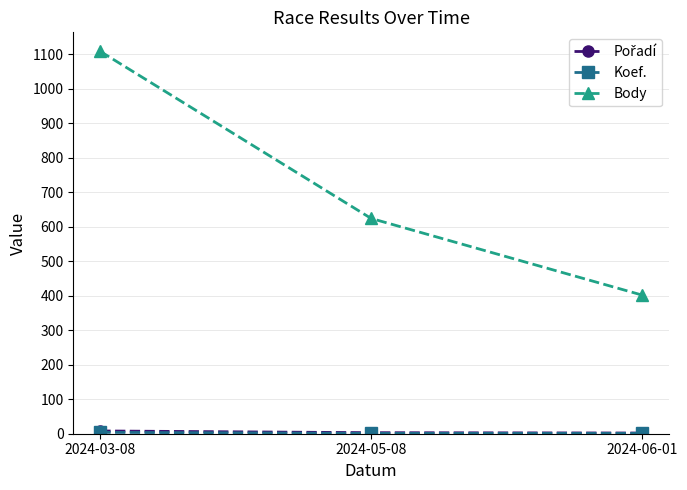

Which series changed the most between 2024-03-08 and 2024-06-01?

Body